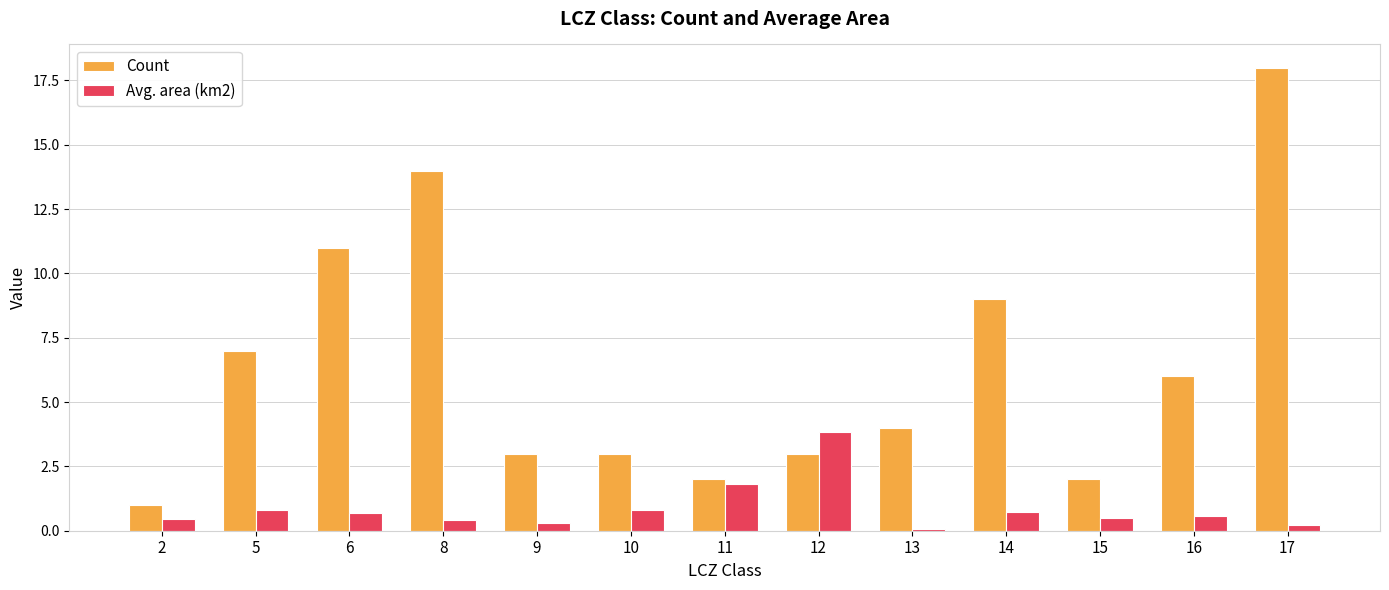

At which category is the sum across all series the highest?

17